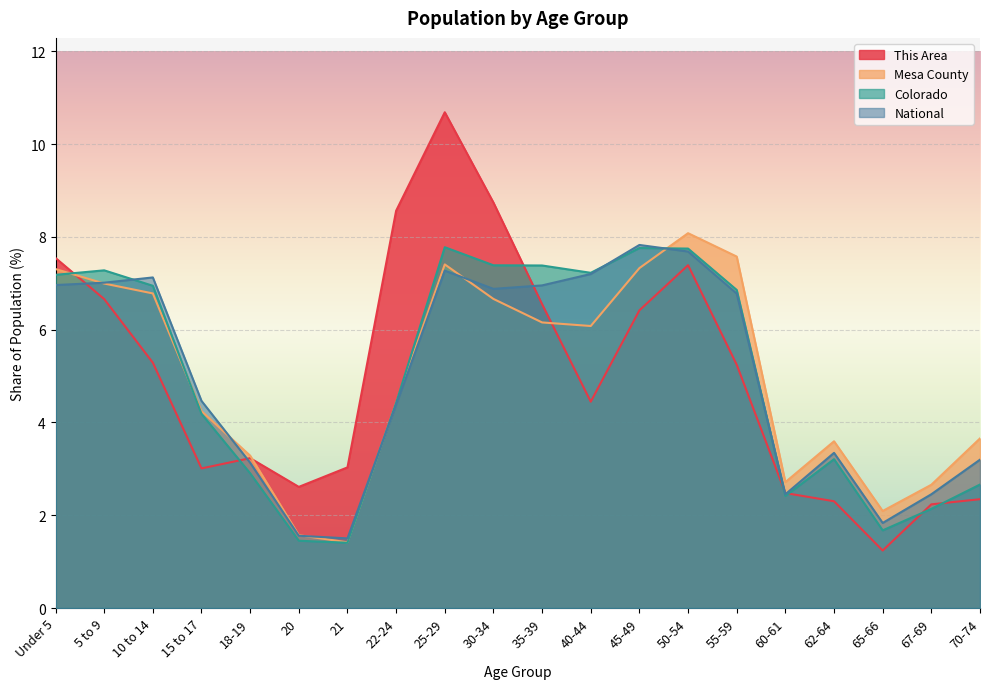

Rank the categories by National value from lowest to highest.

21, 20, 65-66, 60-61, 67-69, 18-19, 70-74, 62-64, 22-24, 15 to 17, 55-59, 30-34, 35-39, Under 5, 5 to 9, 10 to 14, 40-44, 25-29, 50-54, 45-49